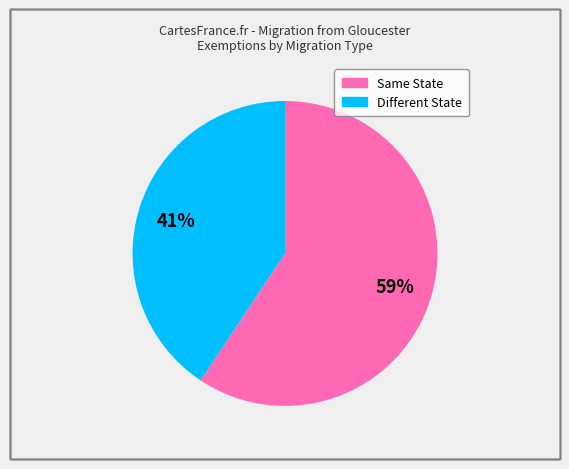

To the nearest percent, what is the average slice percentage?

50%